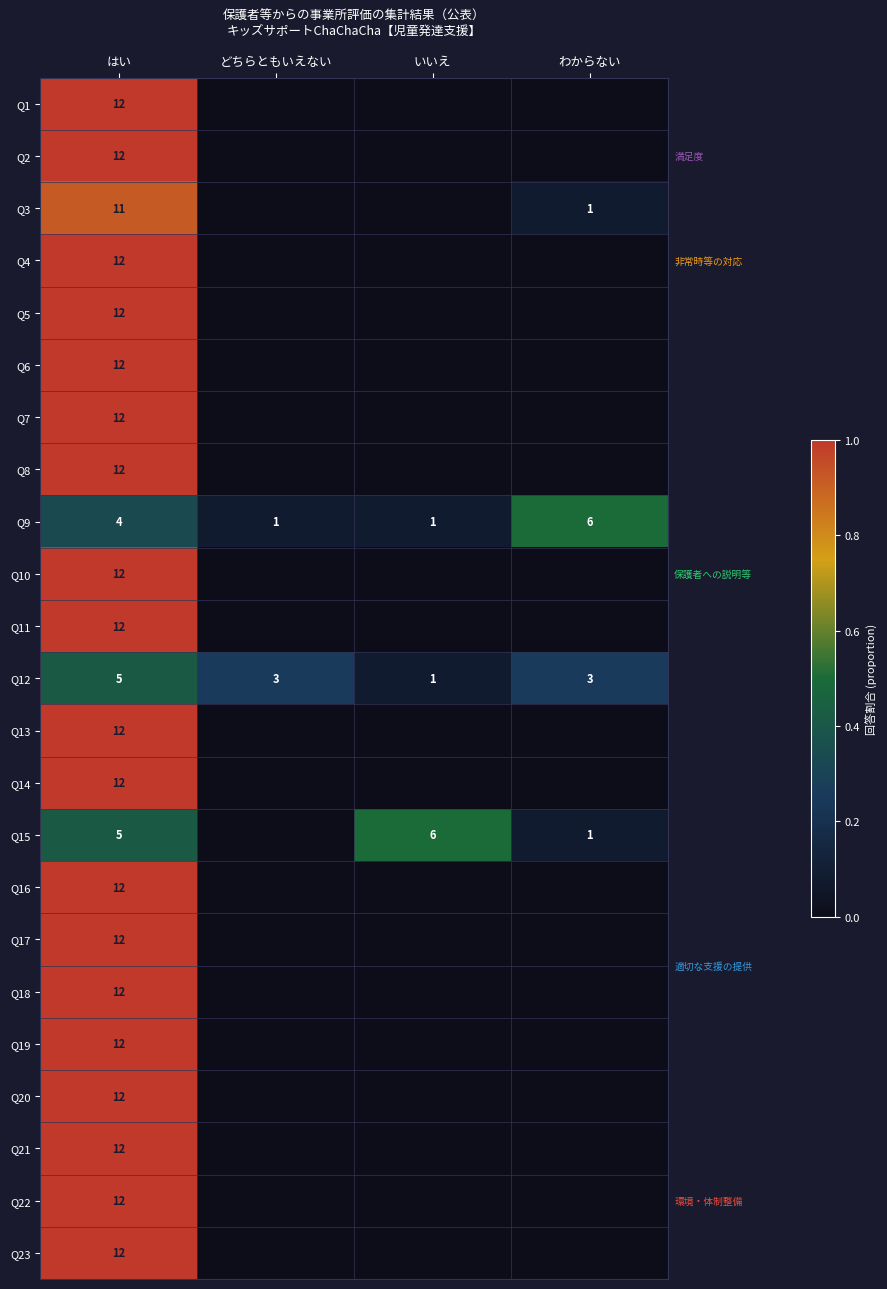

What is the difference between the highest and lowest values at はい?

8